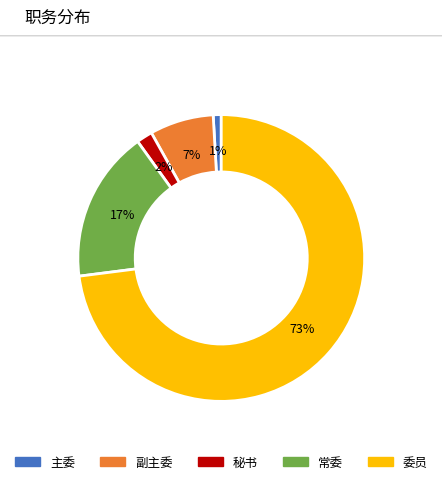

To the nearest percent, what portion does 秘书 represent?

2%